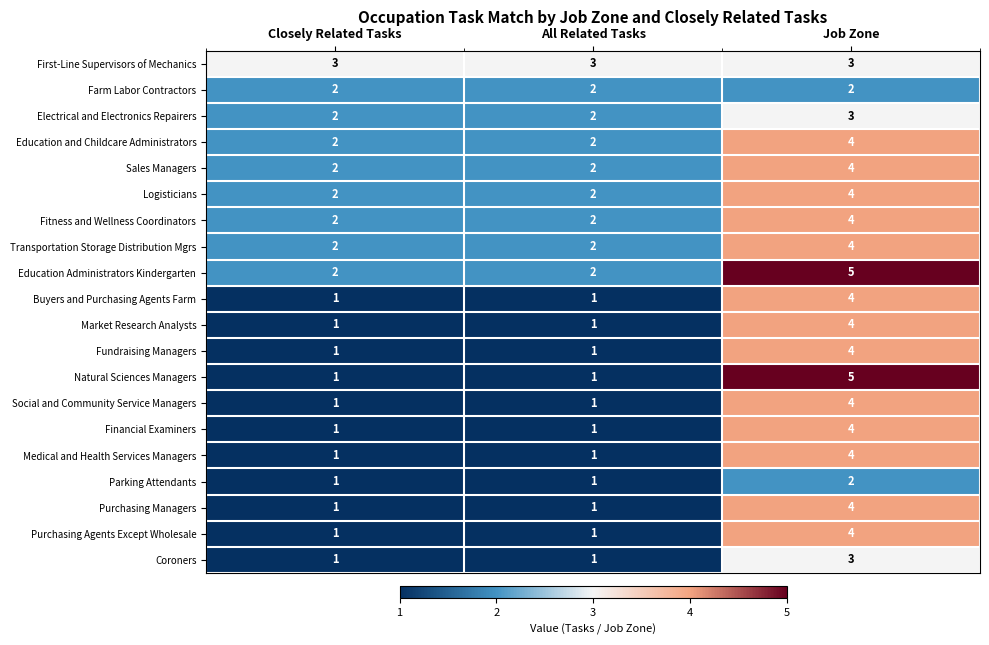

What is the sum of all Farm Labor Contractors values?

6